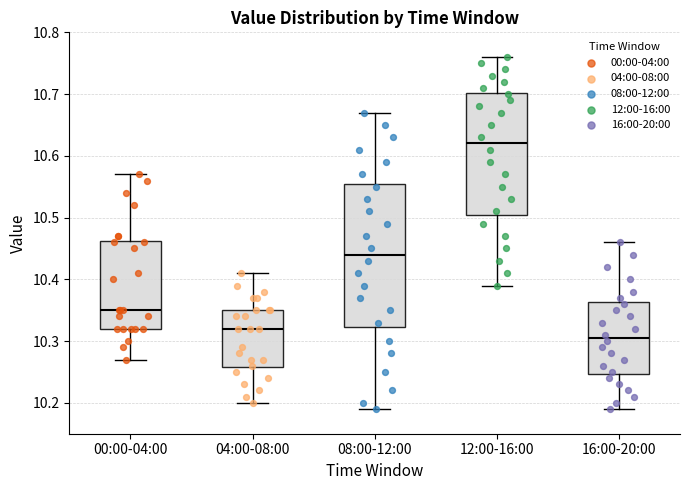

Where is the lower edge of the box for 00:00-04:00 on the y-axis? The values are not printed on the chart, so give them approximately, as read against the axis.

10.32